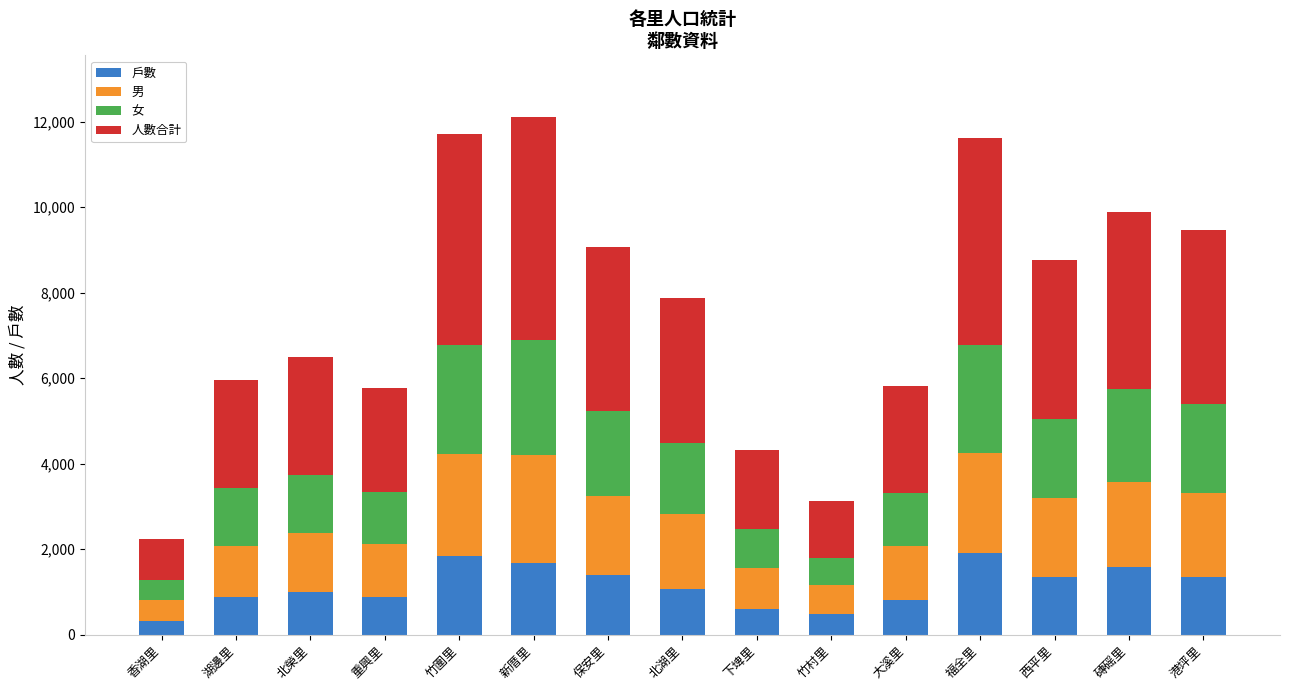

The 戶數 series shows 1833 at 竹圍里. True or false?

True